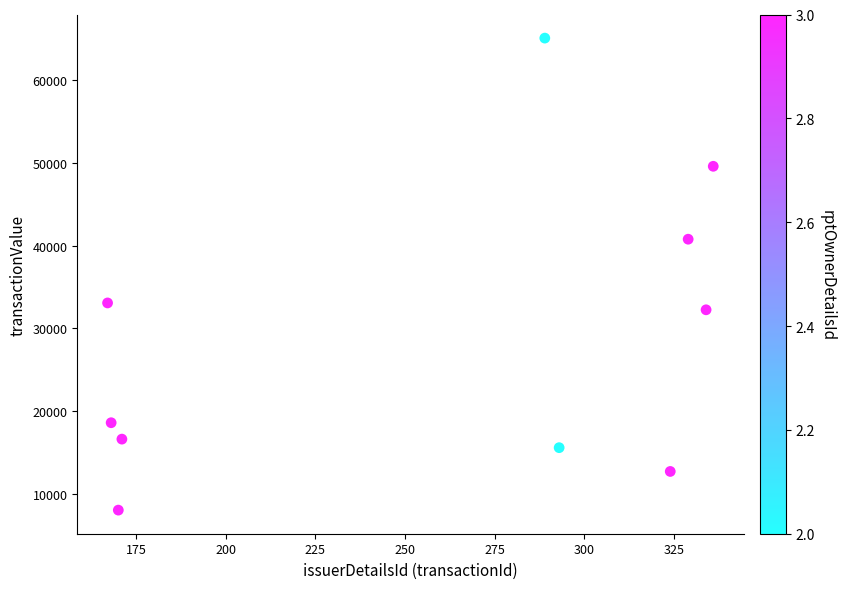

What is the average X value?

258